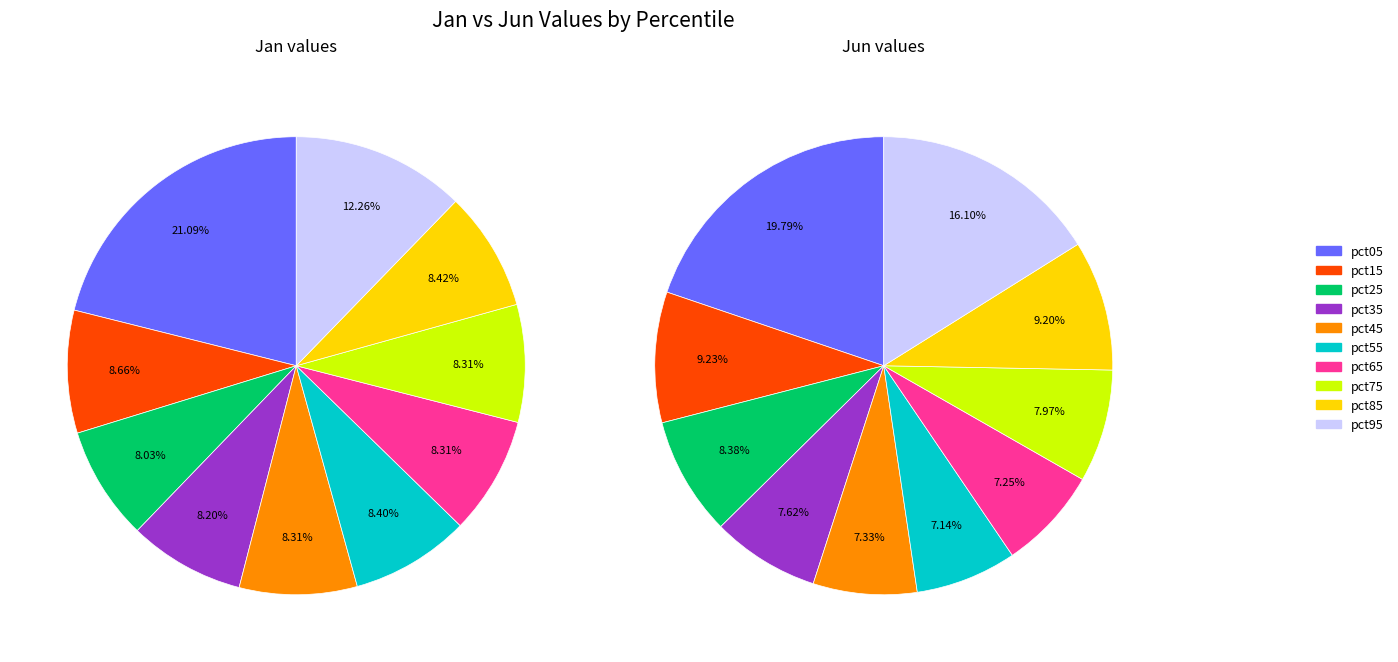

The 9 slice represents 16% of the pie. True or false?

True